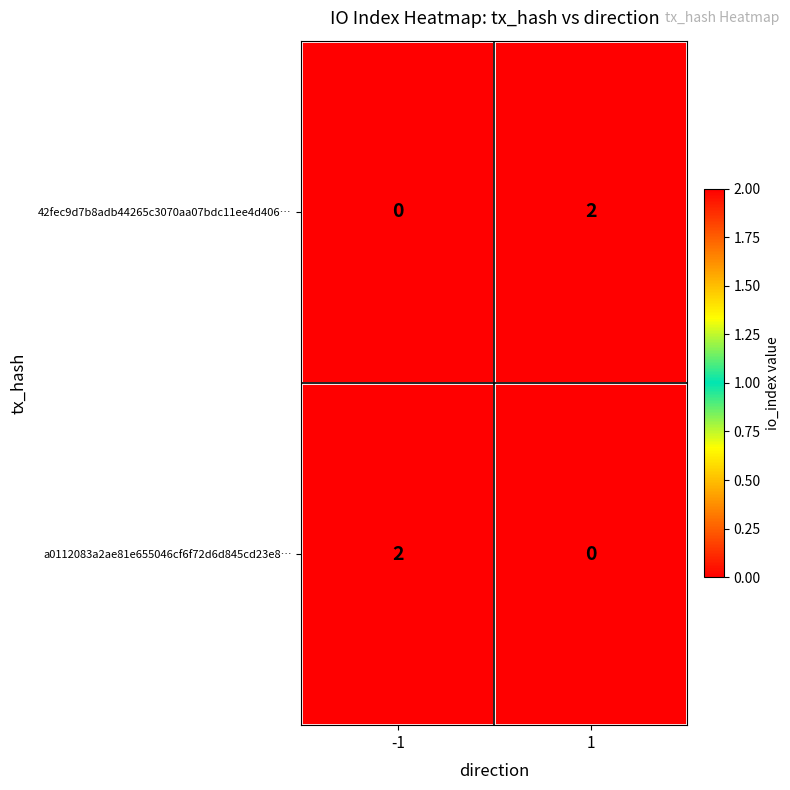

At how many categories does at least one series exceed 1?

2